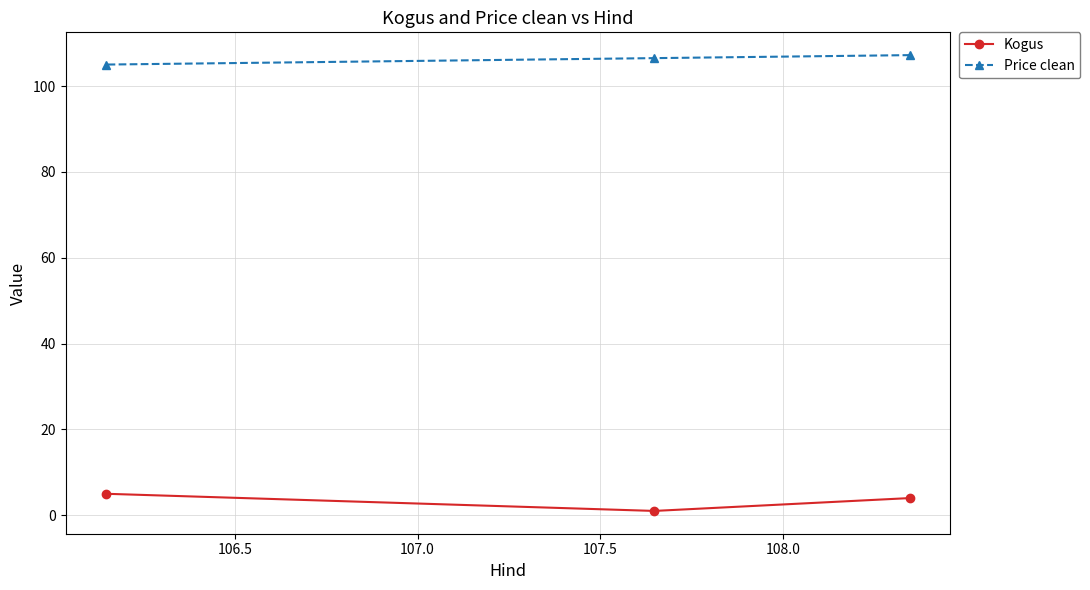

At how many categories does at least one series exceed 12?

3